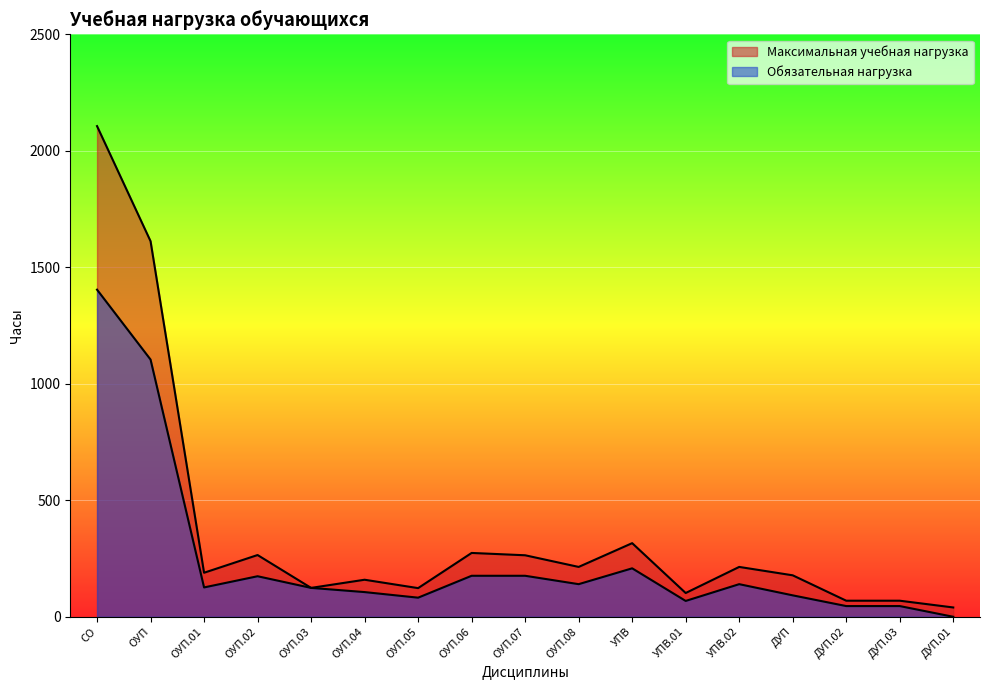

True or false: Максимальная учебная нагрузка has a value of 102 at УПВ.01.

True